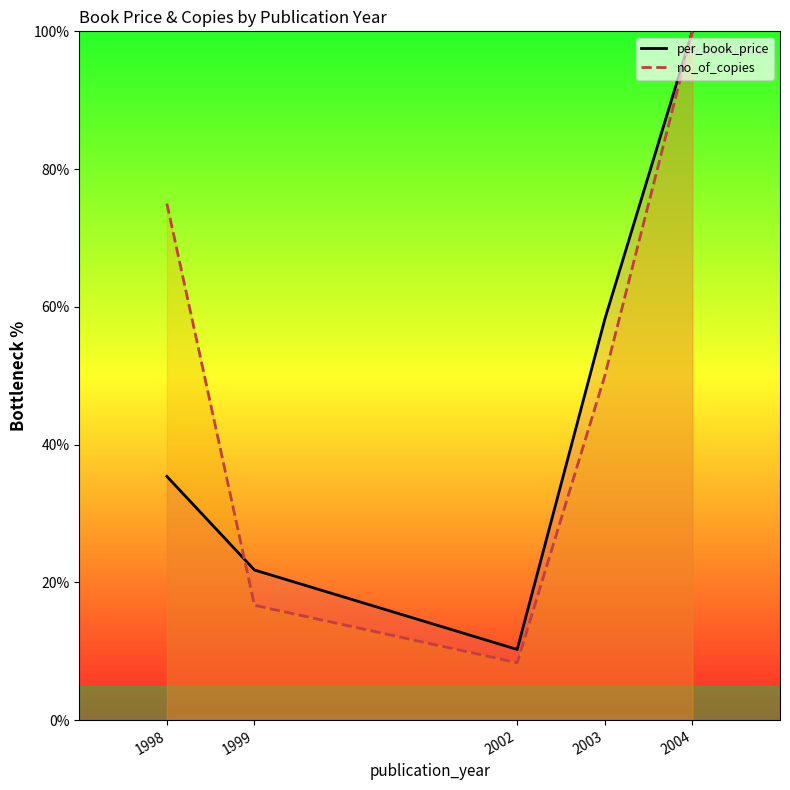

Rank the series by their maximum value, from highest to lowest.

per_book_price, no_of_copies